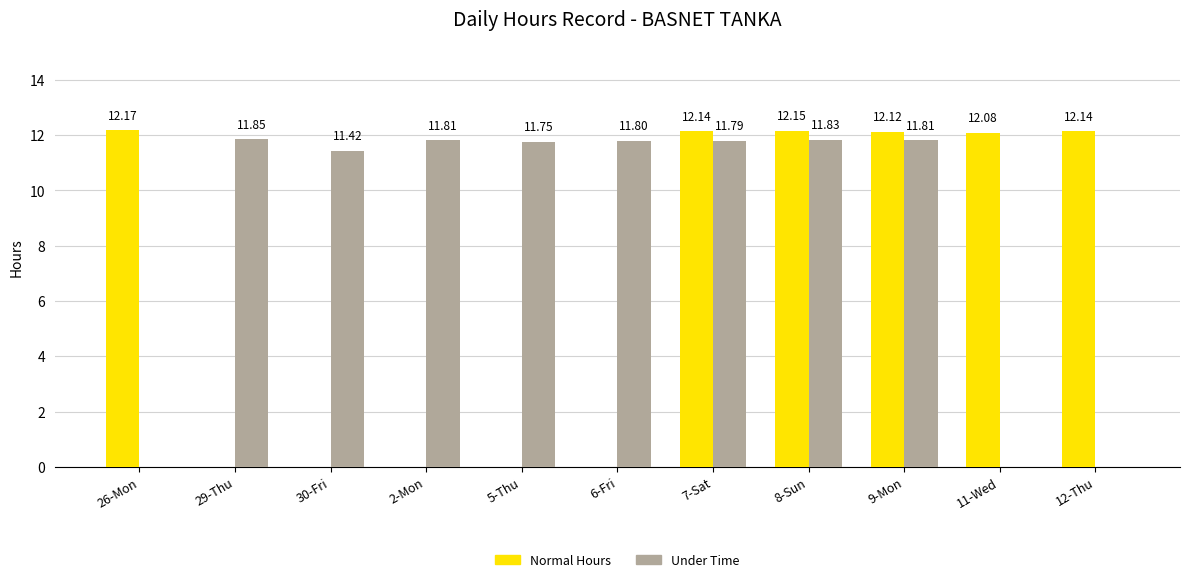

Which series has the largest range (max minus min)?

Normal Hours